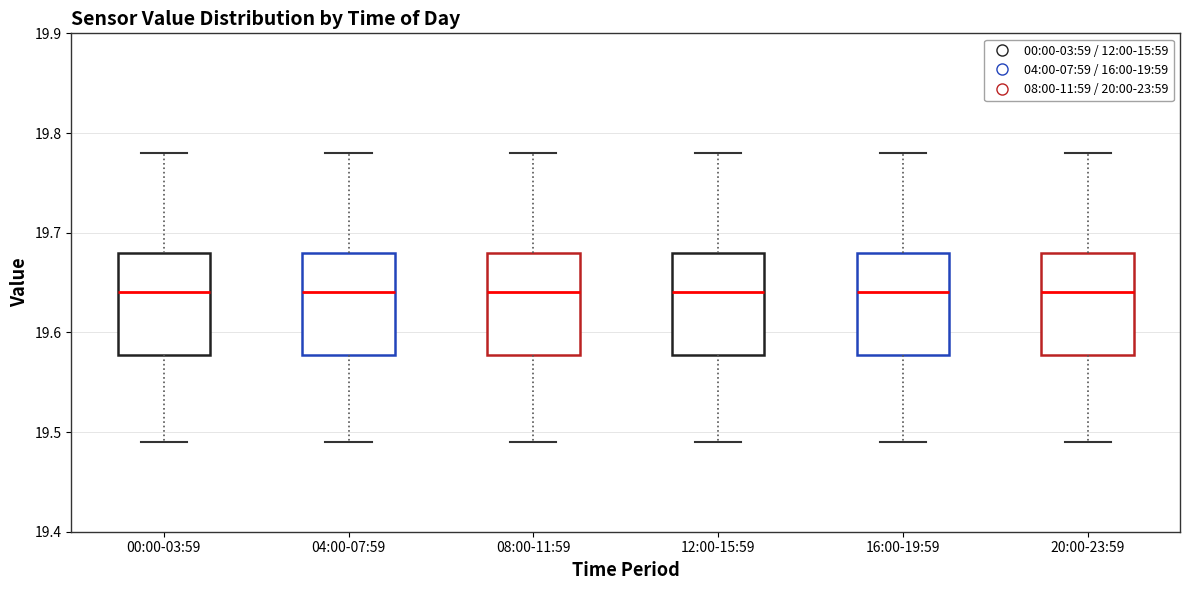

Reading left to right, read every box against the y-axis: the position of its median line, the range the box covers, and the ends of its whiskers. The values are not printed on the chart, so give them approximately, as read against the axis.

00:00-03:59: median 19.64, box 19.58 to 19.68, whiskers 19.49 to 19.78
04:00-07:59: median 19.64, box 19.58 to 19.68, whiskers 19.49 to 19.78
08:00-11:59: median 19.64, box 19.58 to 19.68, whiskers 19.49 to 19.78
12:00-15:59: median 19.64, box 19.58 to 19.68, whiskers 19.49 to 19.78
16:00-19:59: median 19.64, box 19.58 to 19.68, whiskers 19.49 to 19.78
20:00-23:59: median 19.64, box 19.58 to 19.68, whiskers 19.49 to 19.78